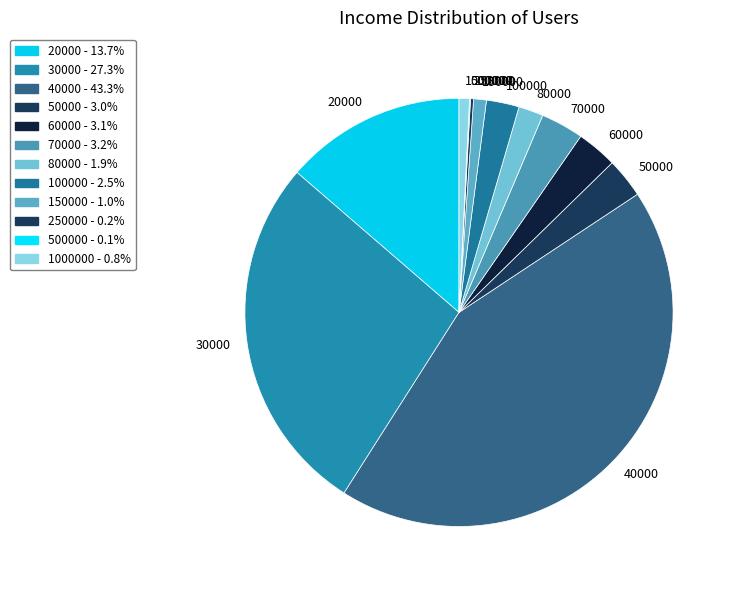

Does any single category account for the majority?

No